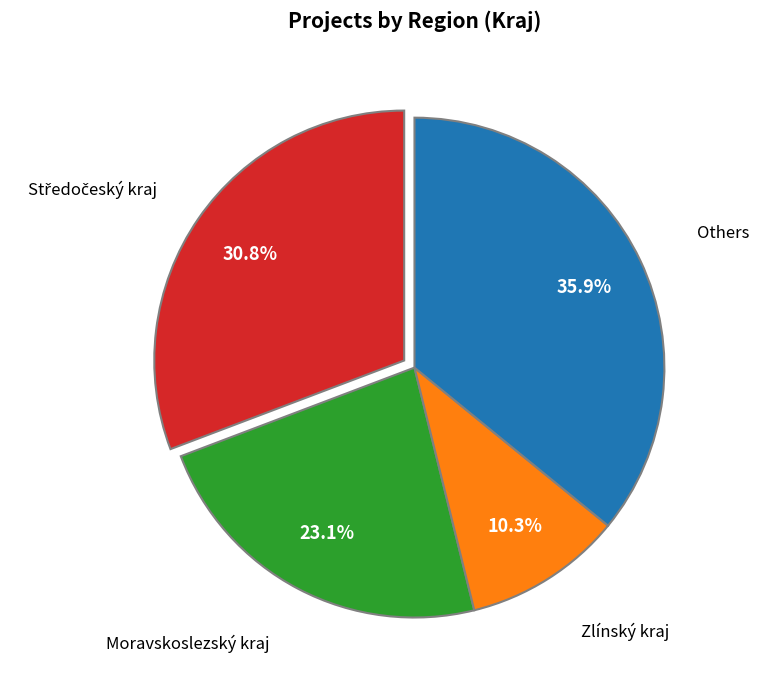

Is there a majority slice in this chart?

No